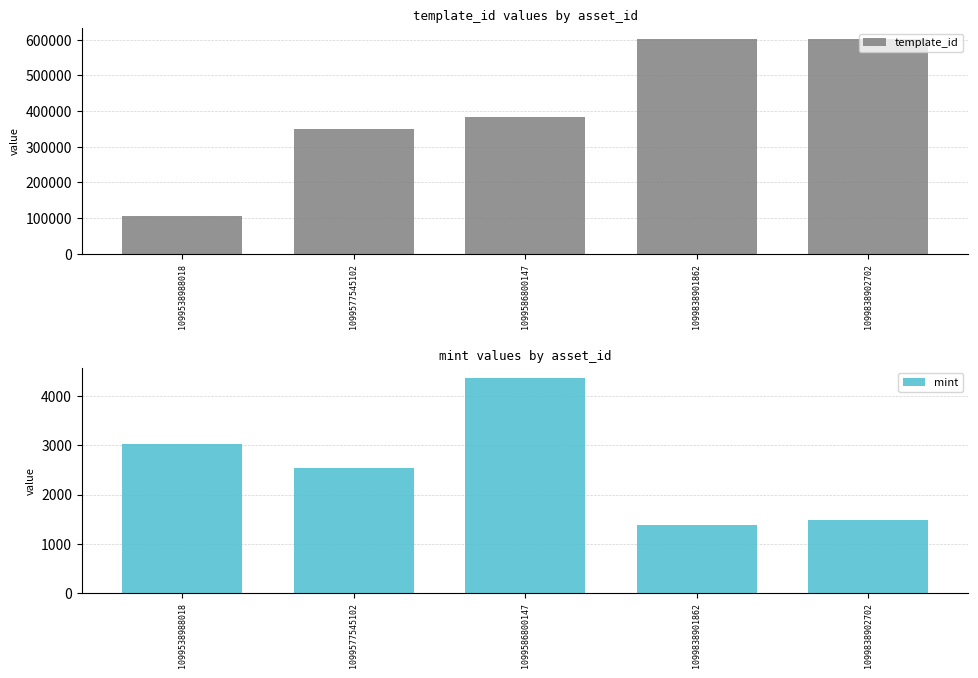

What is the approximate value of mint at 1099838901862, to the nearest 10?

1370